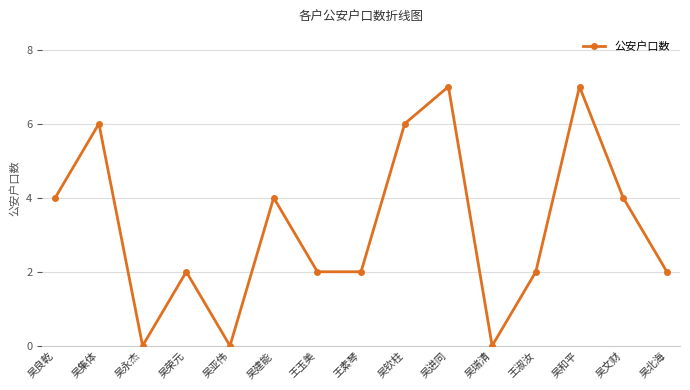

What is the difference between the maximum and minimum values?

7